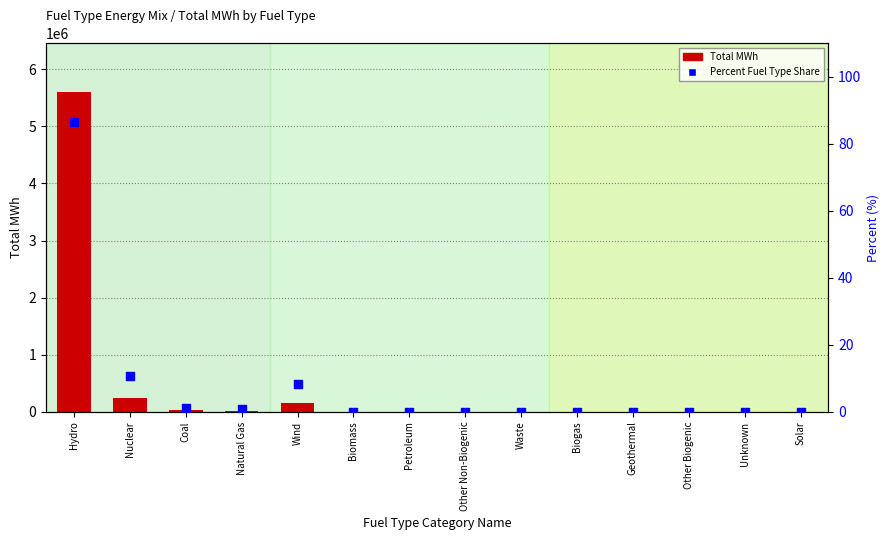

What is the total value across all series at Natural Gas?

21899.9